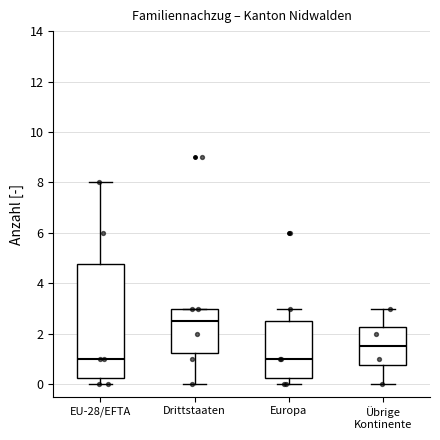

Where is the lower edge of the box for Übrige Kontinente on the y-axis? The values are not printed on the chart, so give them approximately, as read against the axis.

0.8